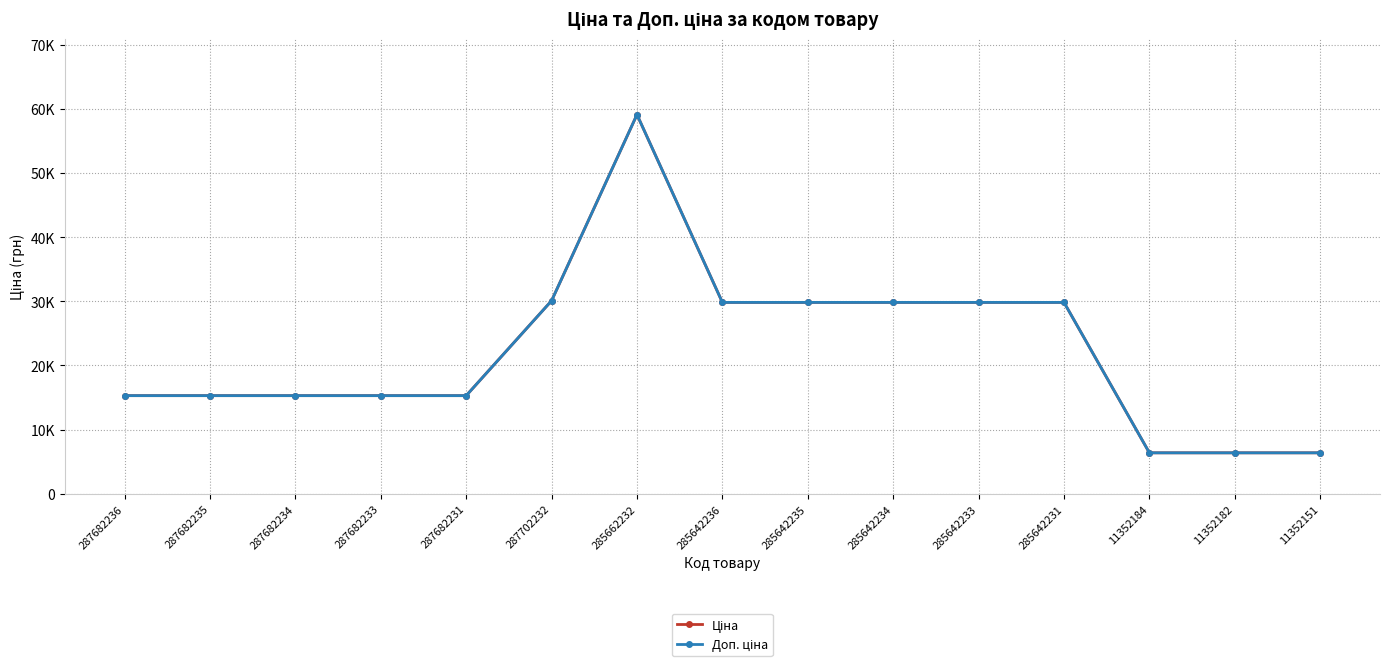

Which series has the largest total across all categories?

Ціна